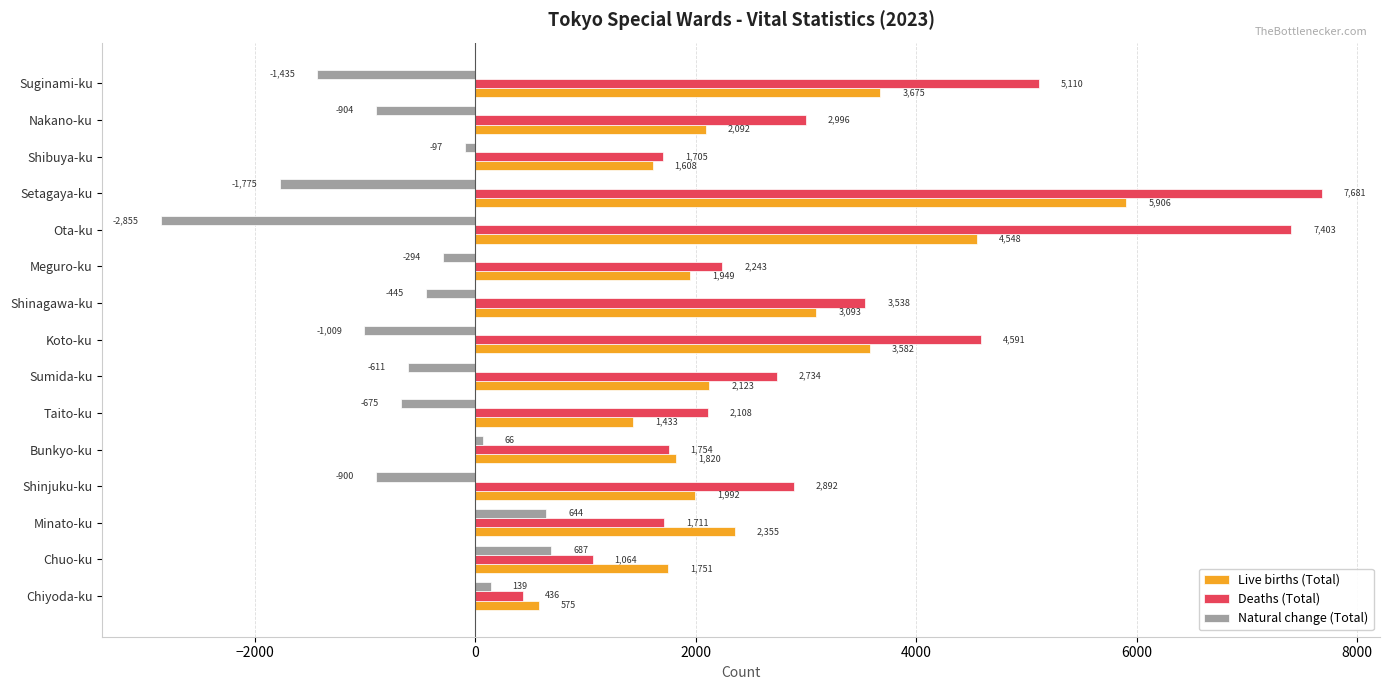

True or false: Natural change (Total) has a value of 644 at Minato-ku.

True